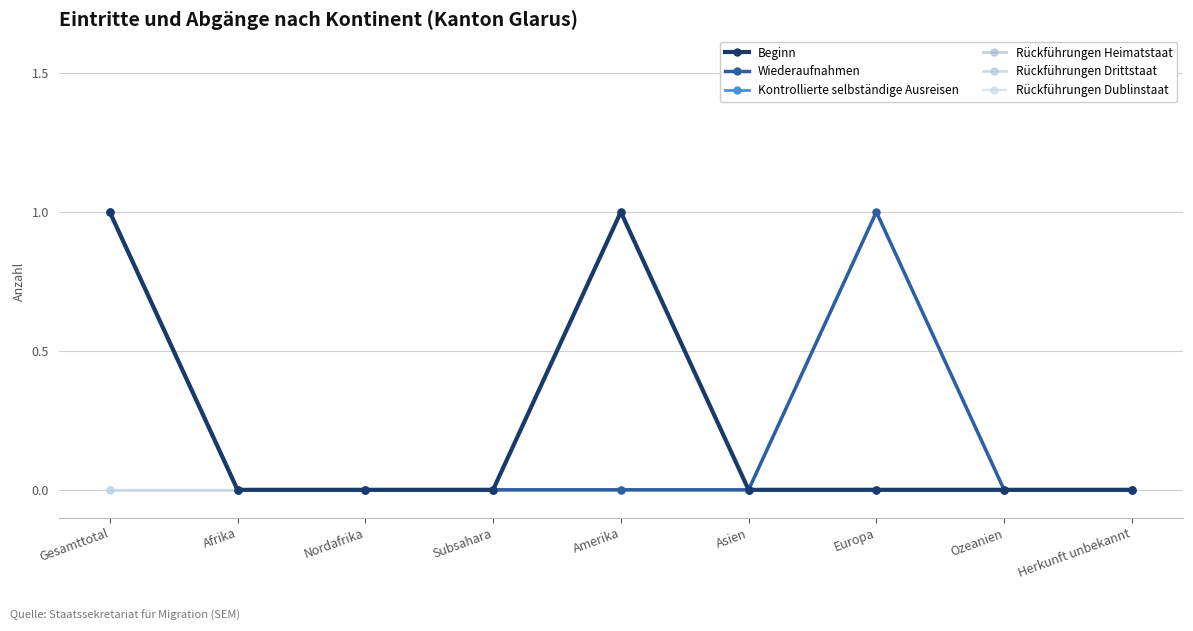

True or false: Beginn and Rückführungen Dublinstaat intersect in this chart.

False